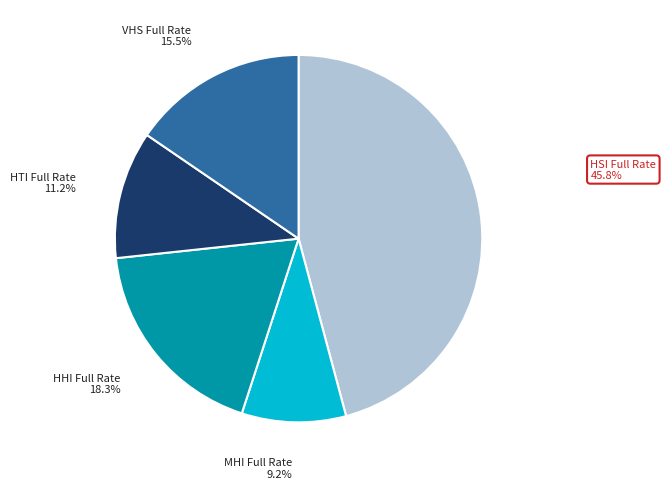

True or false: HSI Full Rate accounts for 46% of the total.

True